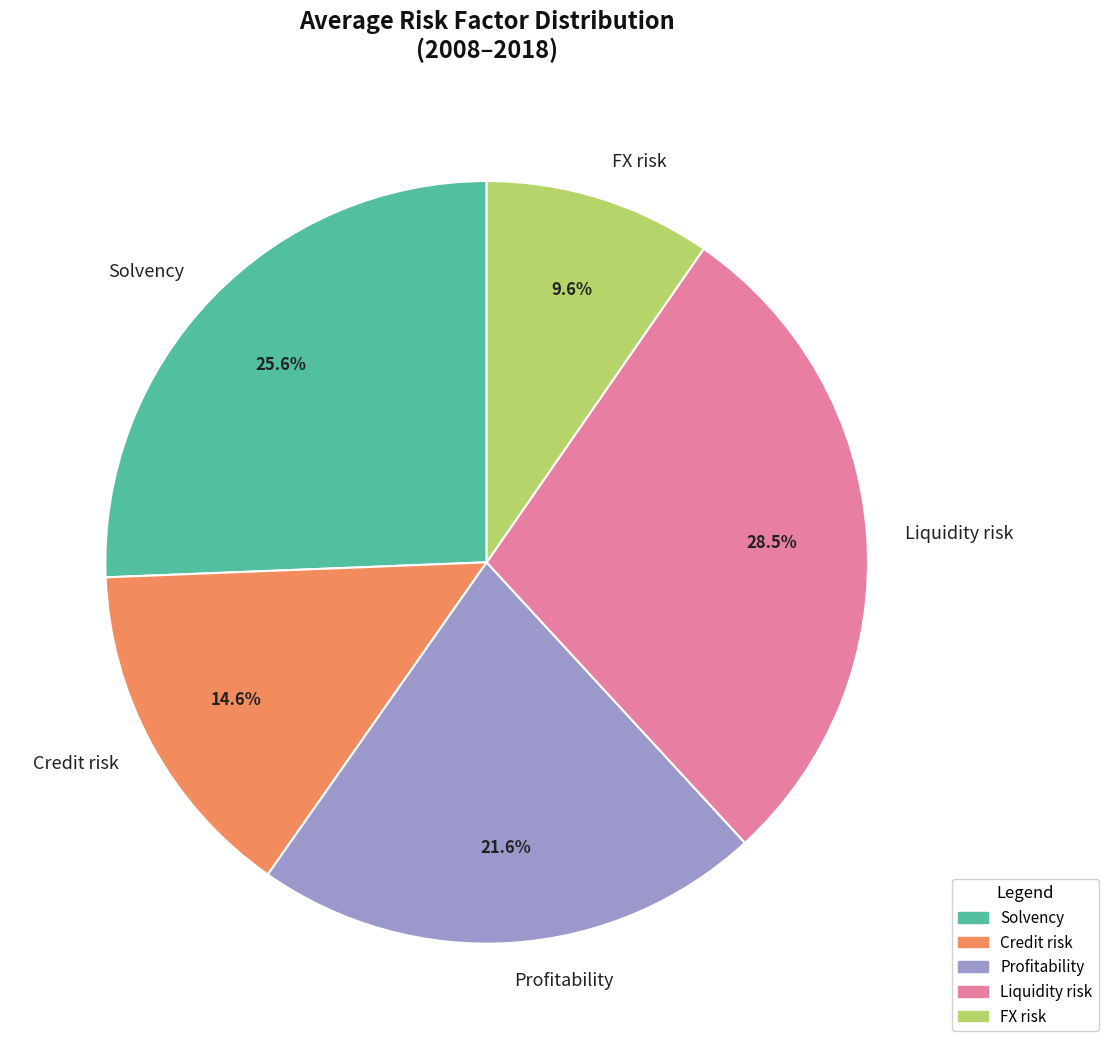

Is there a majority slice in this chart?

No